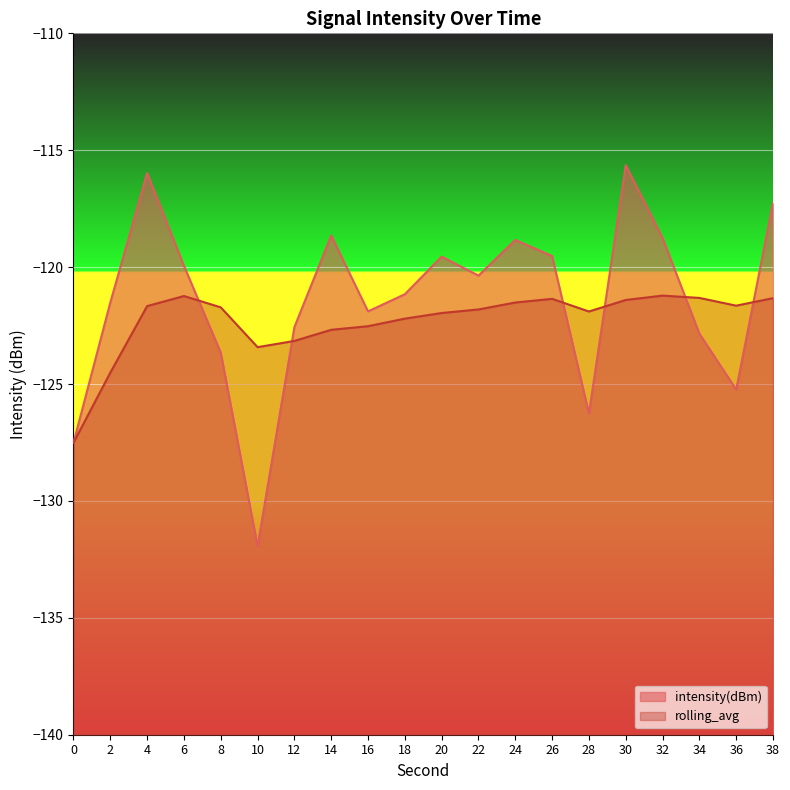

What is the total value across all series at 12?

-245.7